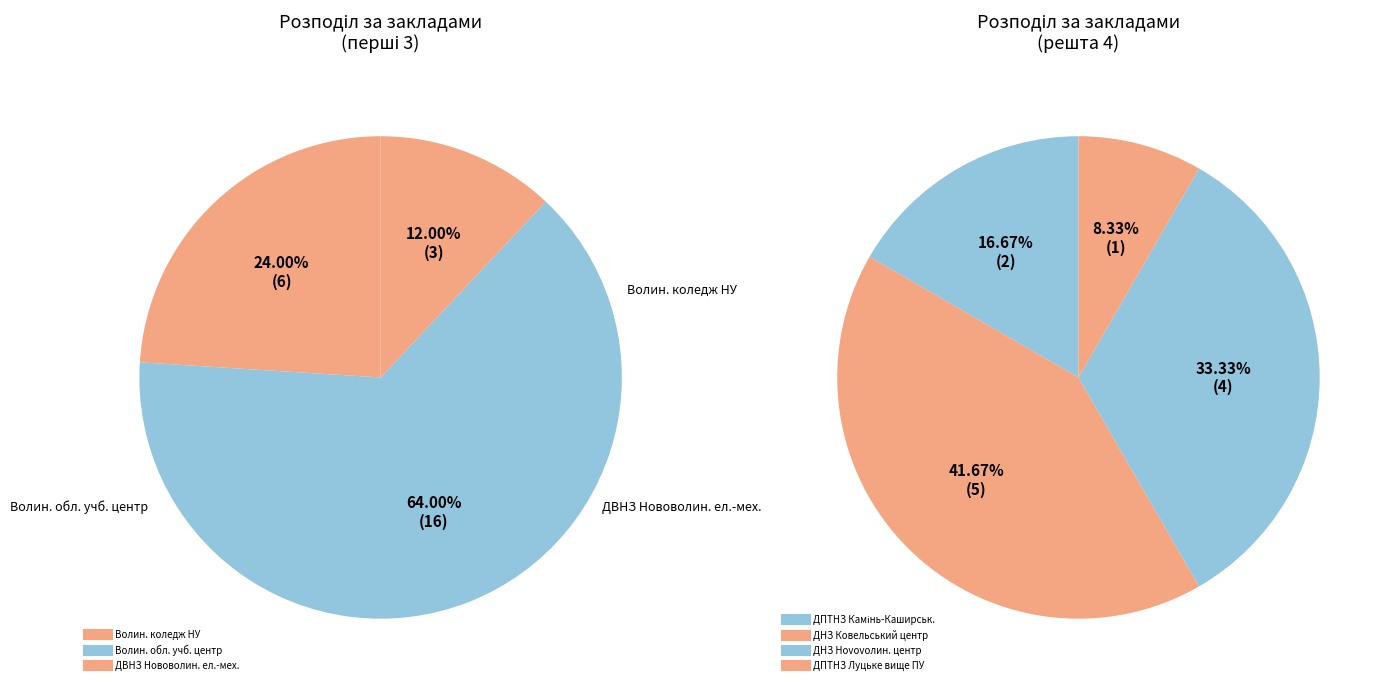

What is the change in value from ДВНЗ Нововолинський електромеханічний to ДПТНЗ Луцьке вище професійне училище?

-2